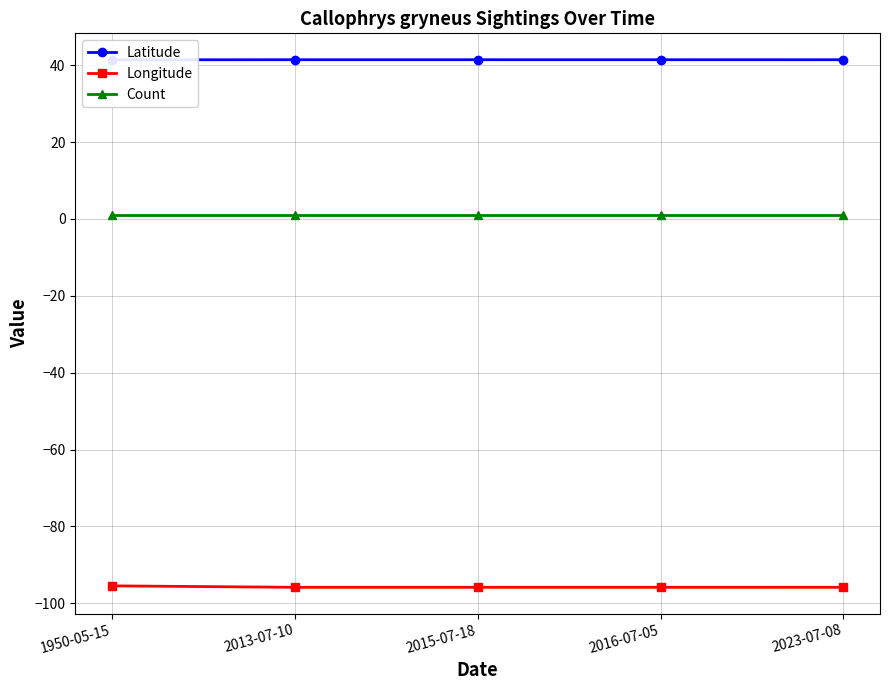

True or false: Latitude has more than 0 interior local peaks.

False